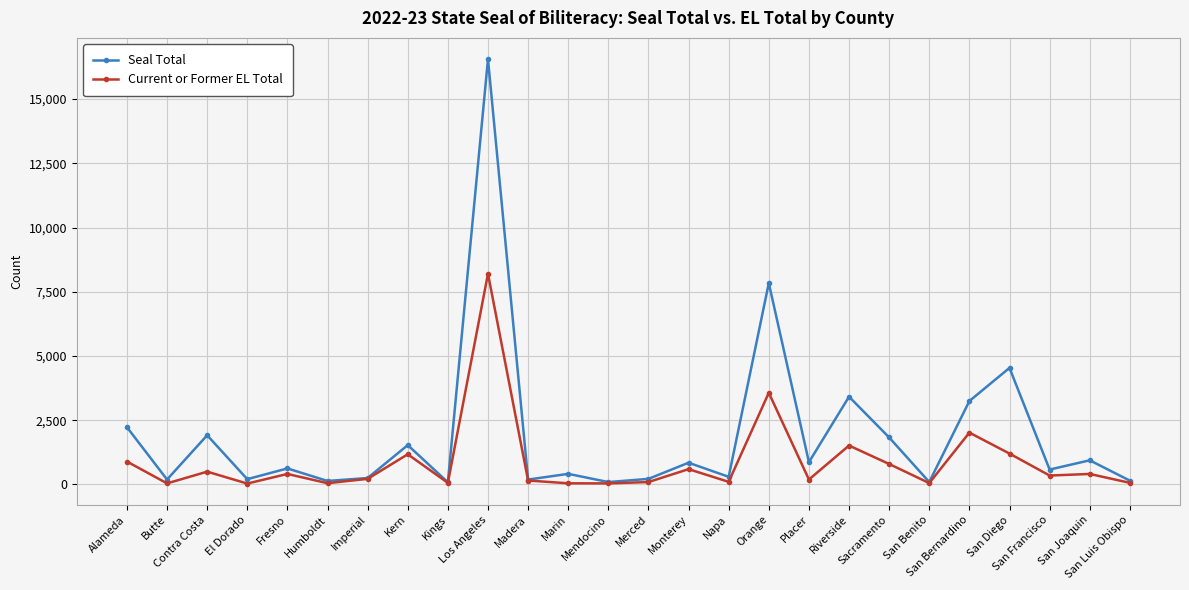

What is the difference between the Current or Former EL Total values at San Benito and Fresno?

356